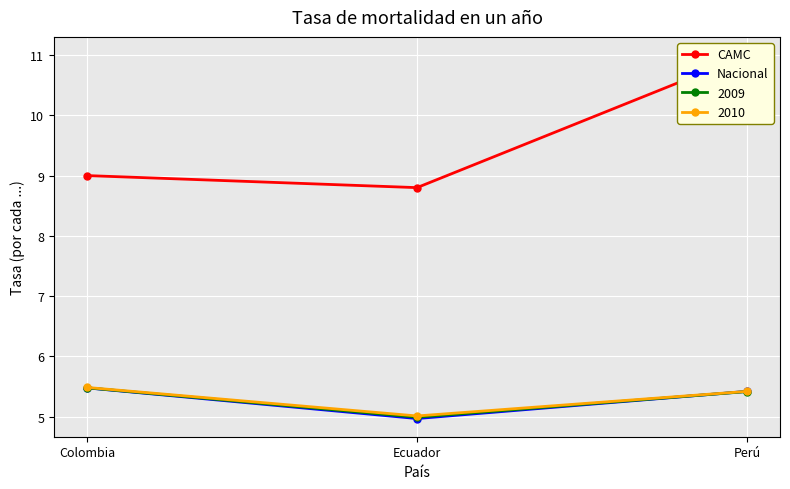

At how many categories does at least one series exceed 7?

3